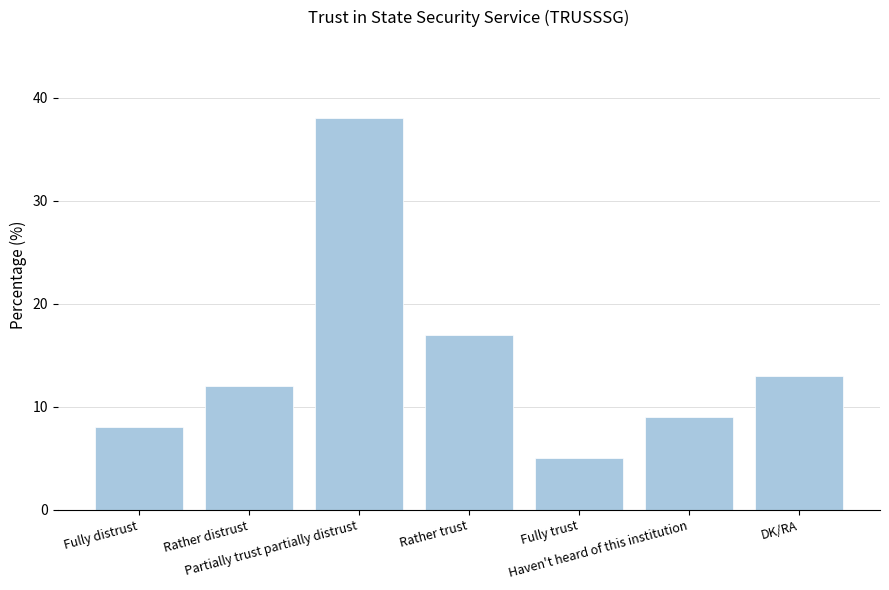

Reading right to left, extract all data points from this chart.

DK/RA=13	Haven't heard of this institution=9	Fully trust=5	Rather trust=17	Partially trust partially distrust=38	Rather distrust=12	Fully distrust=8